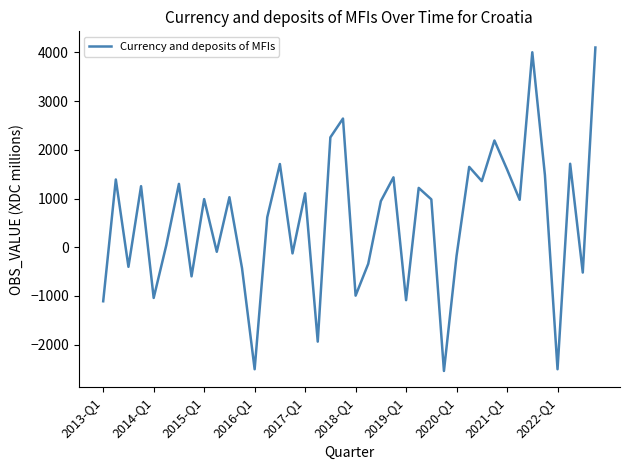

What is the maximum value shown in the chart?

4099.3